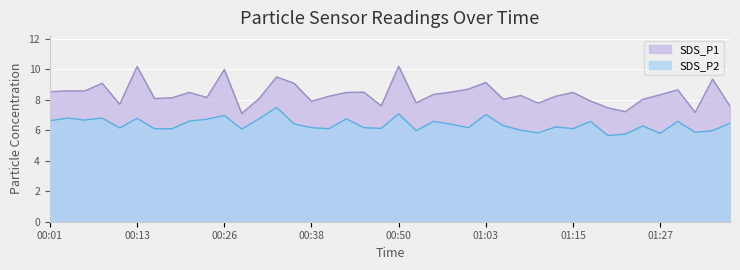

At which label is SDS_P1 closest to 8?

01:05